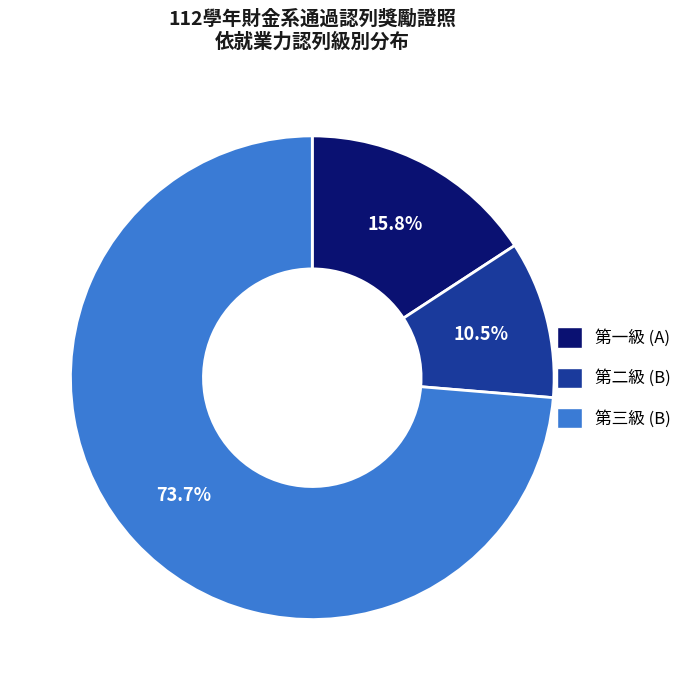

Which has a higher value, 第二級 (B) or 第一級 (A)?

第一級 (A)